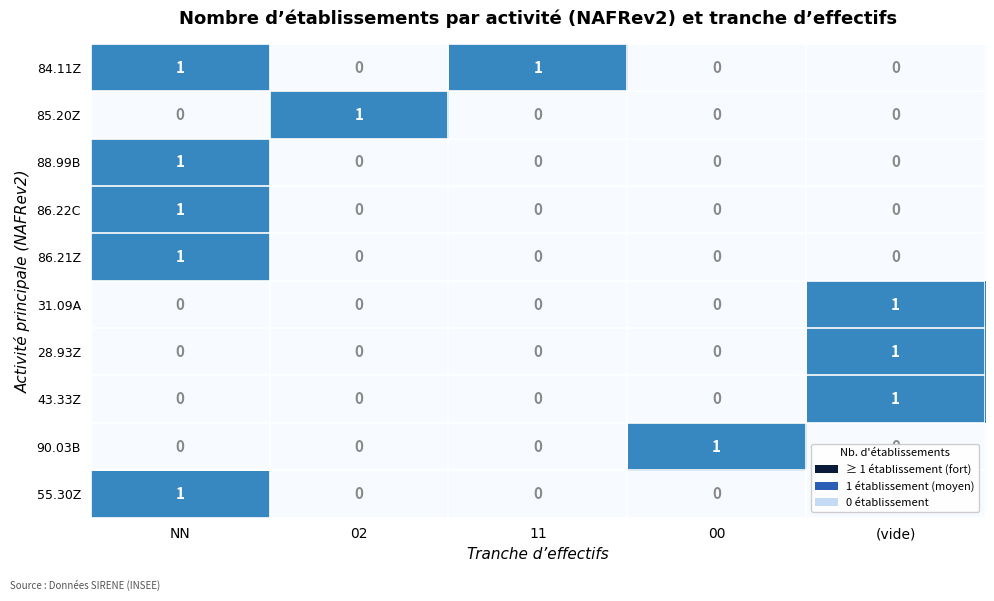

How many data points in 31.09A are above 0?

1